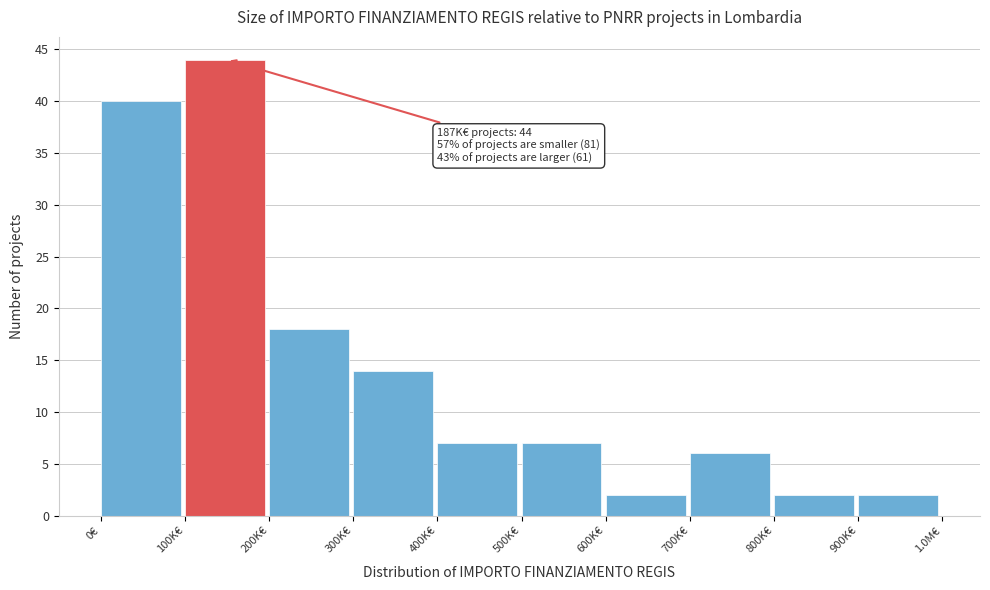

Reading right to left, extract all data points from this chart.

900K€=2	800K€=2	700K€=6	600K€=2	500K€=7	400K€=7	300K€=14	200K€=18	100K€=44	0€=40